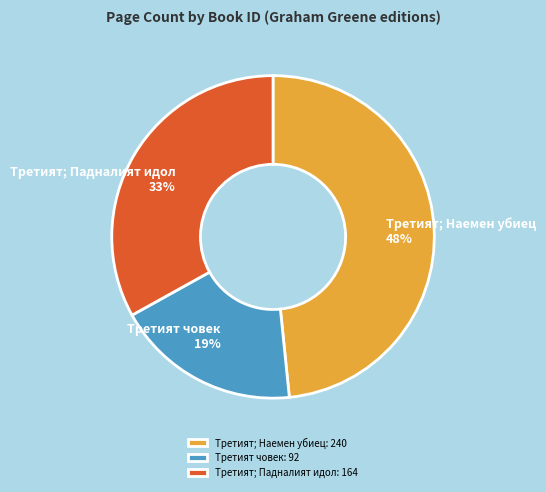

Rank the categories by value from lowest to highest.

Третият човек: 92, Третият; Падналият идол: 164, Третият; Наемен убиец: 240